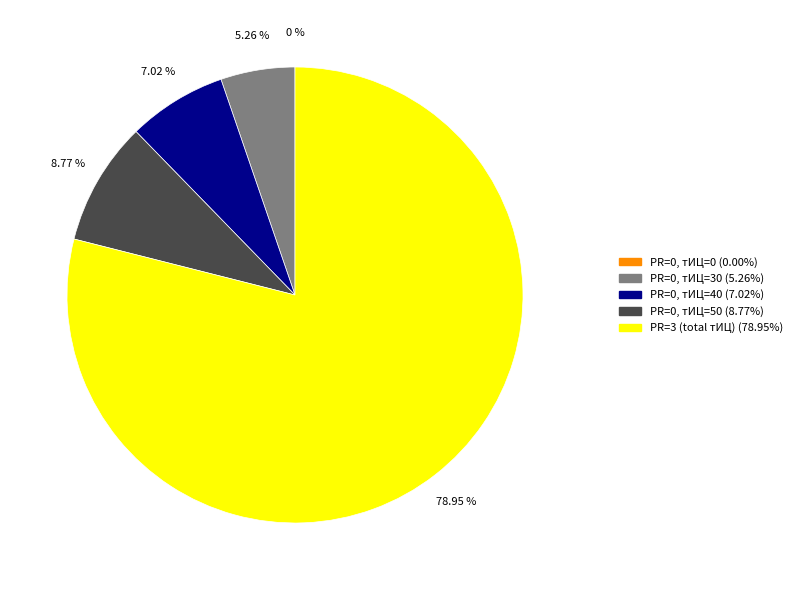

Which slice is the largest?

PR=3, тИЦ (sum)